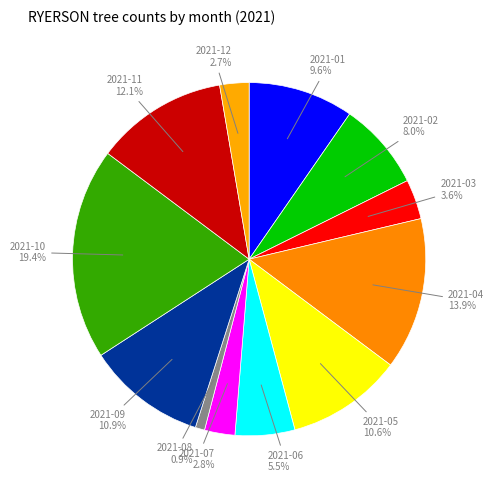

Count the number of slices in the pie.

12